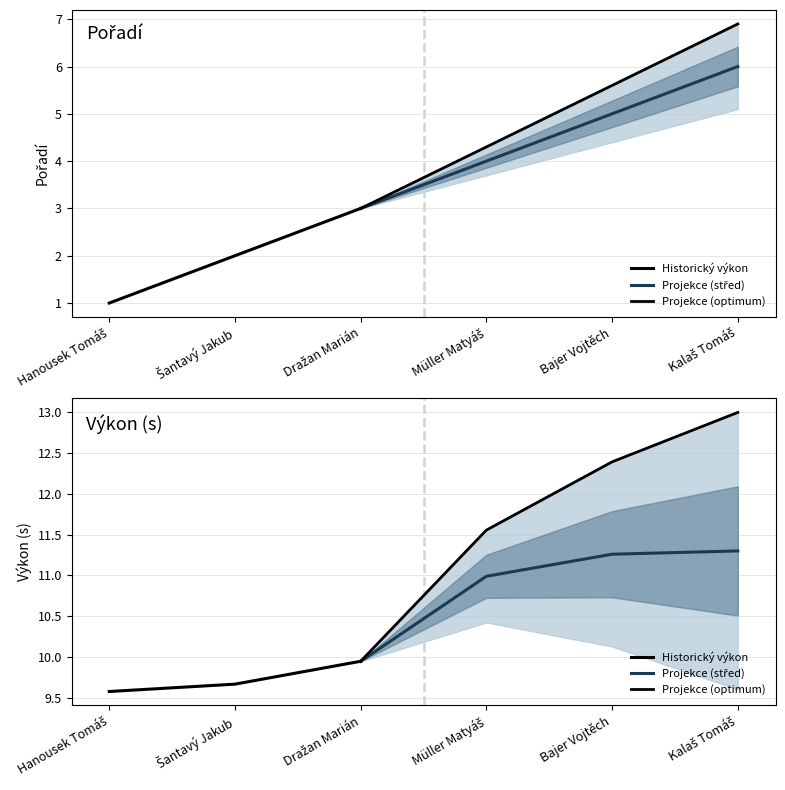

Rank the series by their average value, from lowest to highest.

Pořadí, Výkon